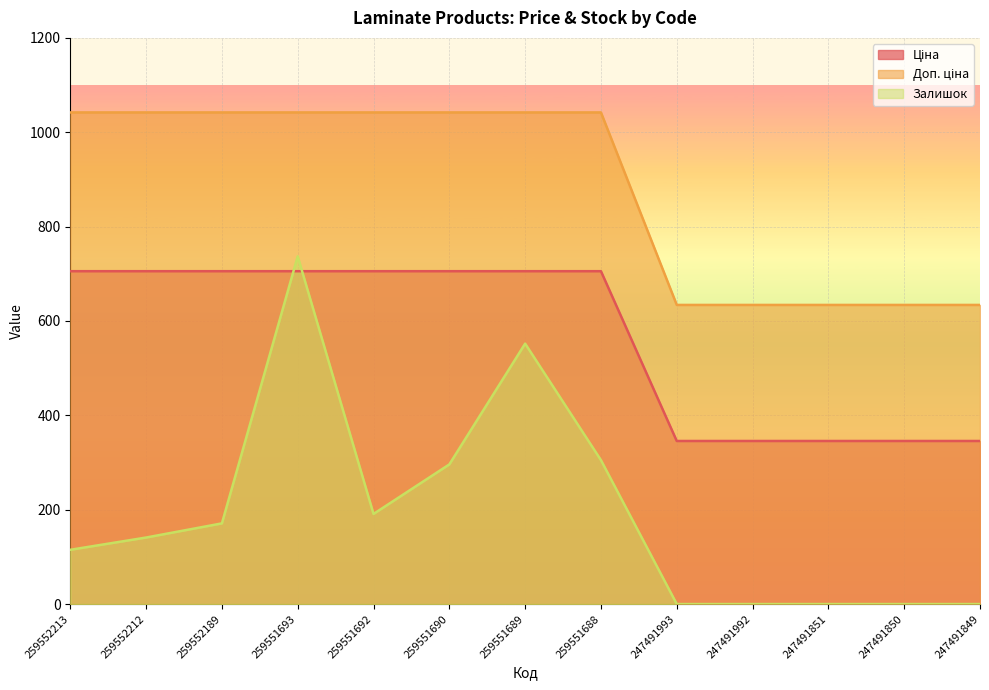

At how many categories does at least one series exceed 197?

13